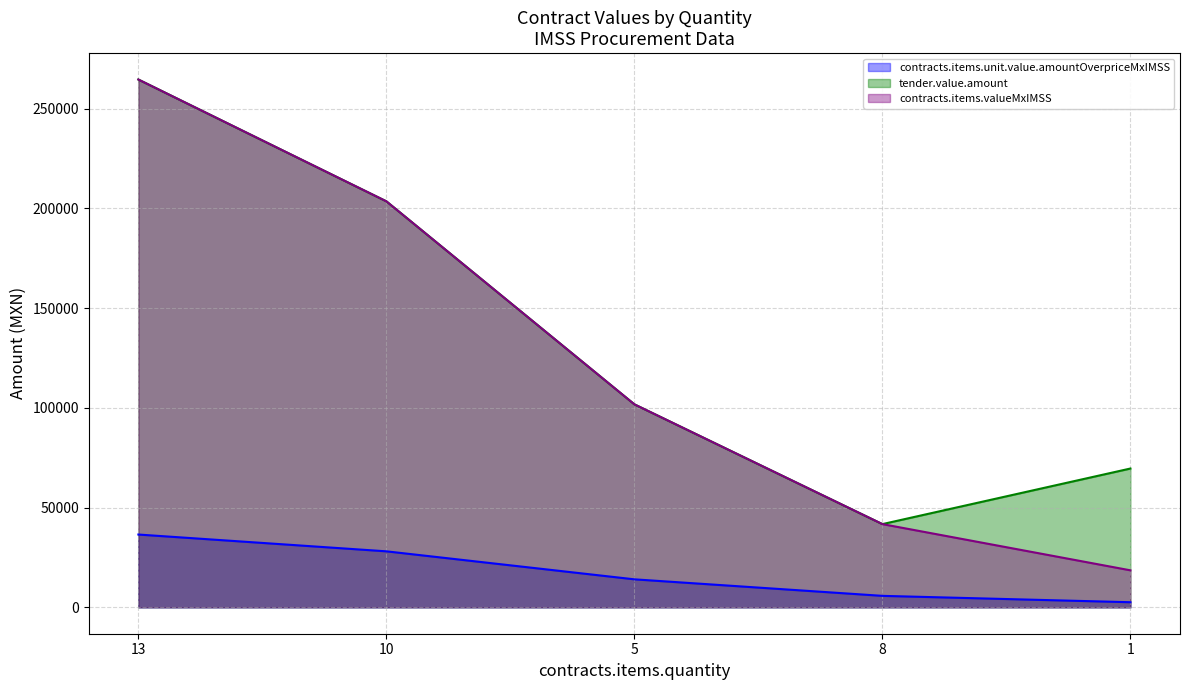

At how many categories does at least one series exceed 153320?

2